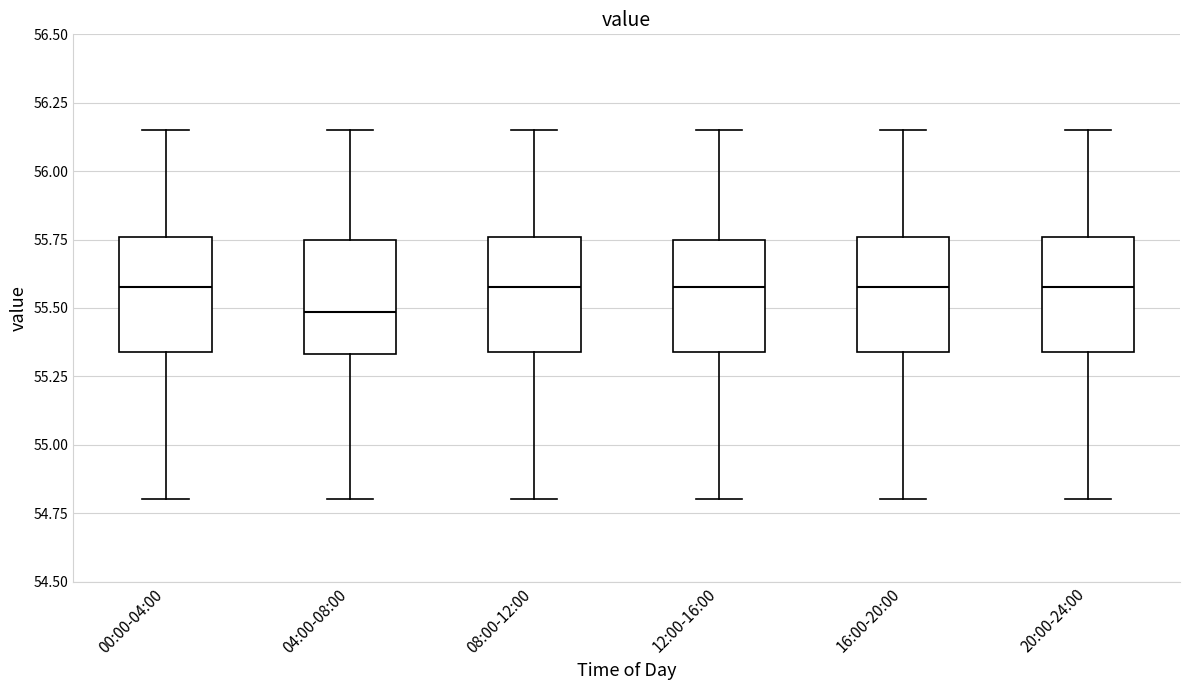

Reading left to right, read every box against the y-axis: the position of its median line, the range the box covers, and the ends of its whiskers. The values are not printed on the chart, so give them approximately, as read against the axis.

00:00-04:00: median 55.60, box 55.35 to 55.75, whiskers 54.80 to 56.15
04:00-08:00: median 55.50, box 55.35 to 55.75, whiskers 54.80 to 56.15
08:00-12:00: median 55.60, box 55.35 to 55.75, whiskers 54.80 to 56.15
12:00-16:00: median 55.60, box 55.35 to 55.75, whiskers 54.80 to 56.15
16:00-20:00: median 55.60, box 55.35 to 55.75, whiskers 54.80 to 56.15
20:00-24:00: median 55.60, box 55.35 to 55.75, whiskers 54.80 to 56.15